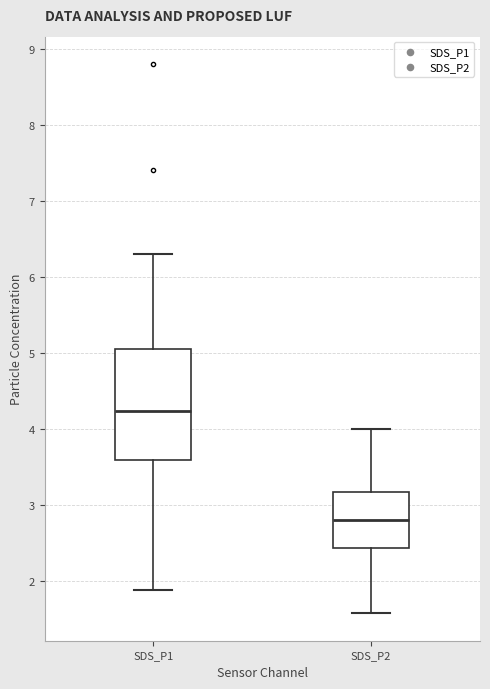

Where does the lower whisker of the box for SDS_P2 end on the y-axis? The values are not printed on the chart, so give them approximately, as read against the axis.

1.6